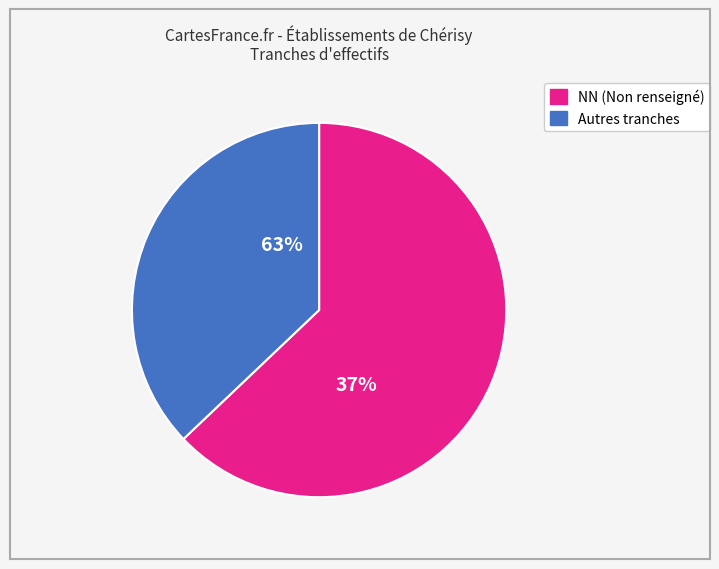

What is the largest slice in the pie chart?

NN